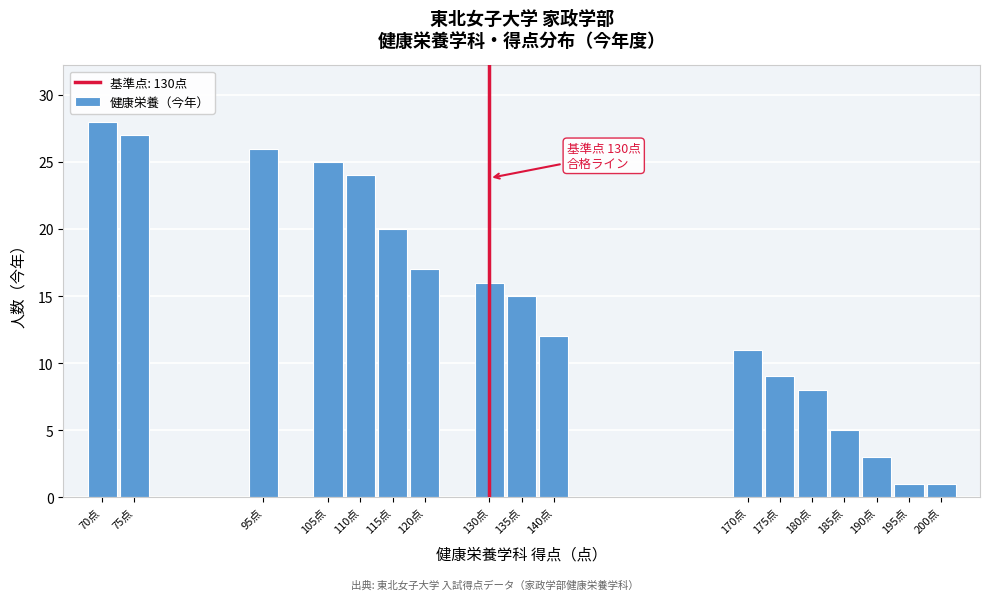

Reading left to right, list all the values displayed in this chart.

28	27	26	25	24	20	17	16	15	12	11	9	8	5	3	1	1